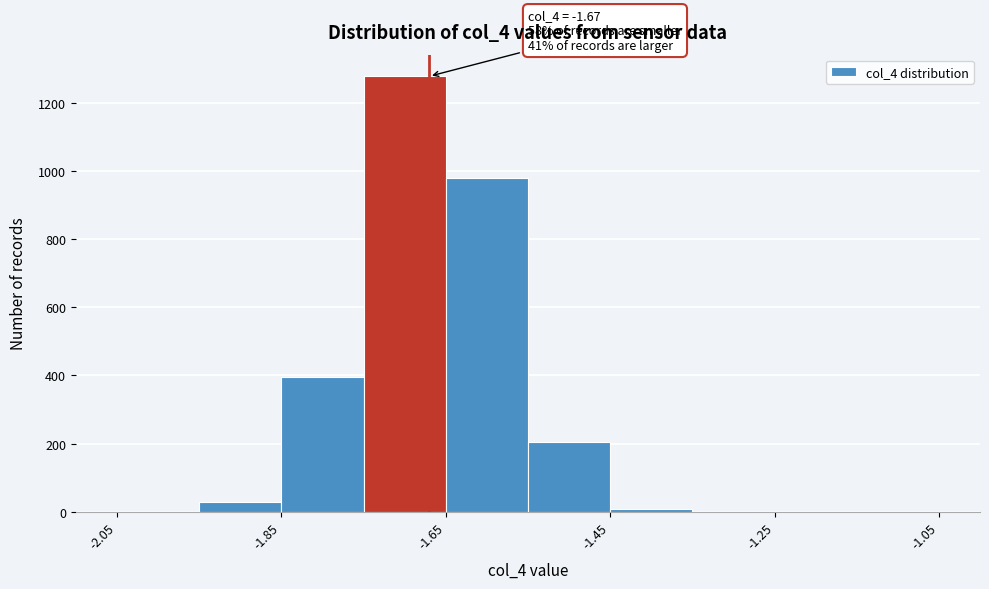

Over which range of the x-axis is the bar tallest?

-1.75 to -1.65